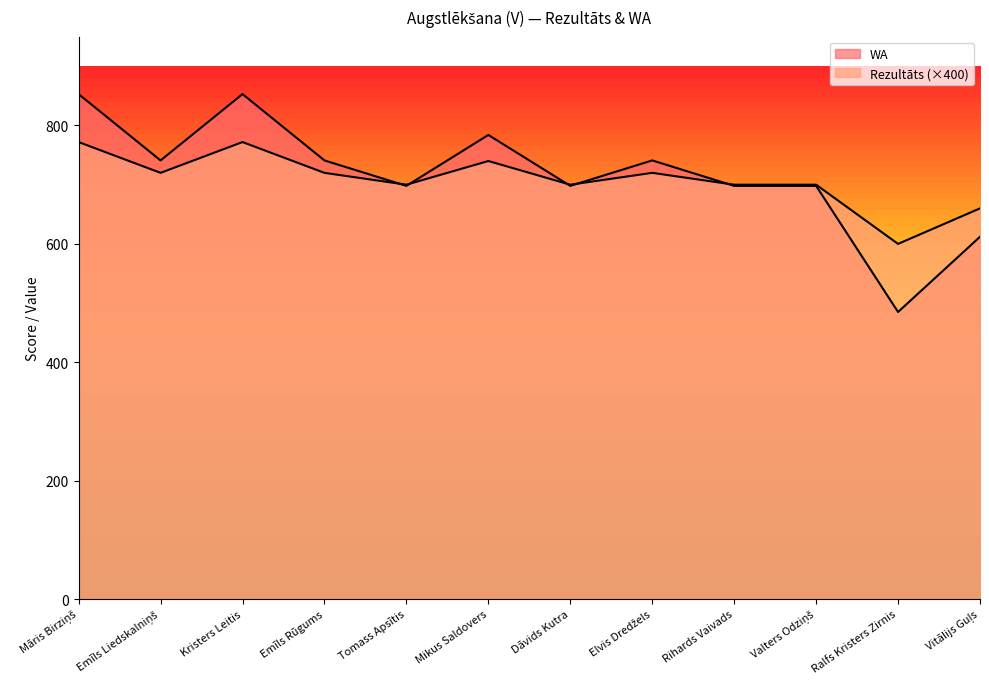

What are all the series names shown in the legend?

Rezultāts, WA